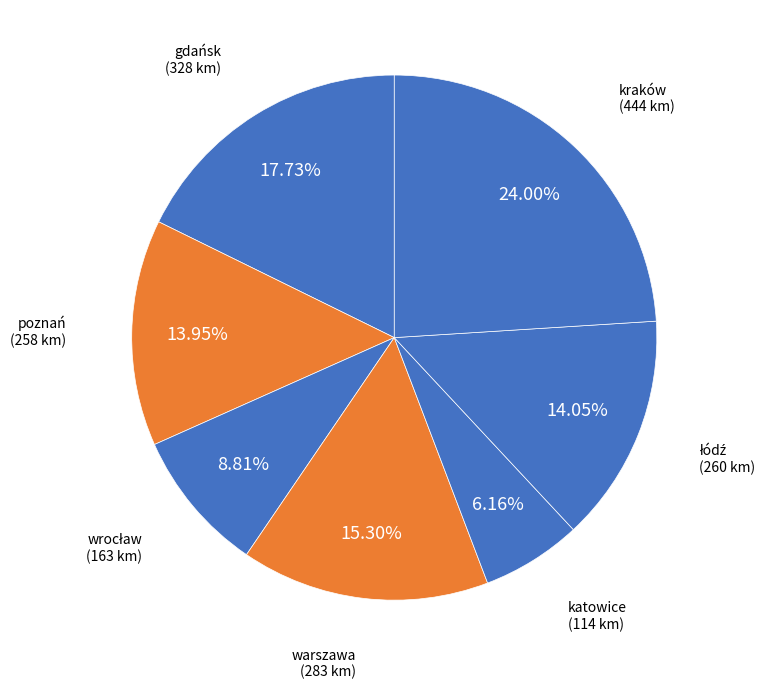

True or false: warszawa accounts for 28% of the total.

False